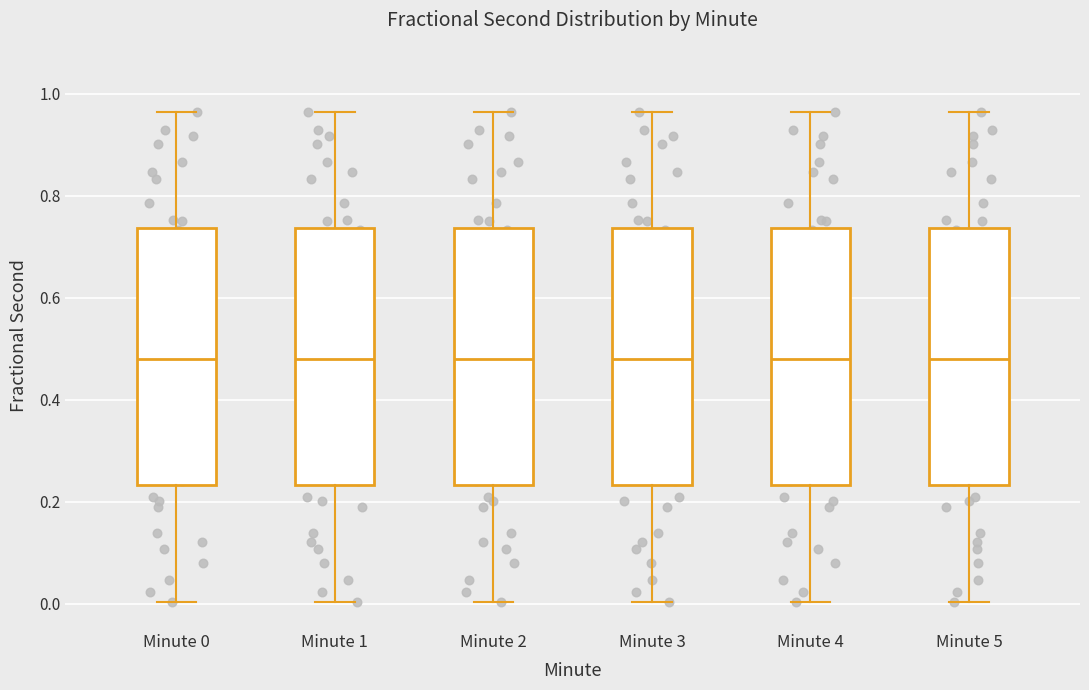

Reading left to right, transcribe this box plot: for each box, give where its median line is, the range the box spans, and where its two whiskers end, as read against the y-axis. The values are not printed on the chart, so give them approximately, as read against the axis.

Minute 0: median 0.48, box 0.24 to 0.74, whiskers 0.00 to 0.96
Minute 1: median 0.48, box 0.24 to 0.74, whiskers 0.00 to 0.96
Minute 2: median 0.48, box 0.24 to 0.74, whiskers 0.00 to 0.96
Minute 3: median 0.48, box 0.24 to 0.74, whiskers 0.00 to 0.96
Minute 4: median 0.48, box 0.24 to 0.74, whiskers 0.00 to 0.96
Minute 5: median 0.48, box 0.24 to 0.74, whiskers 0.00 to 0.96